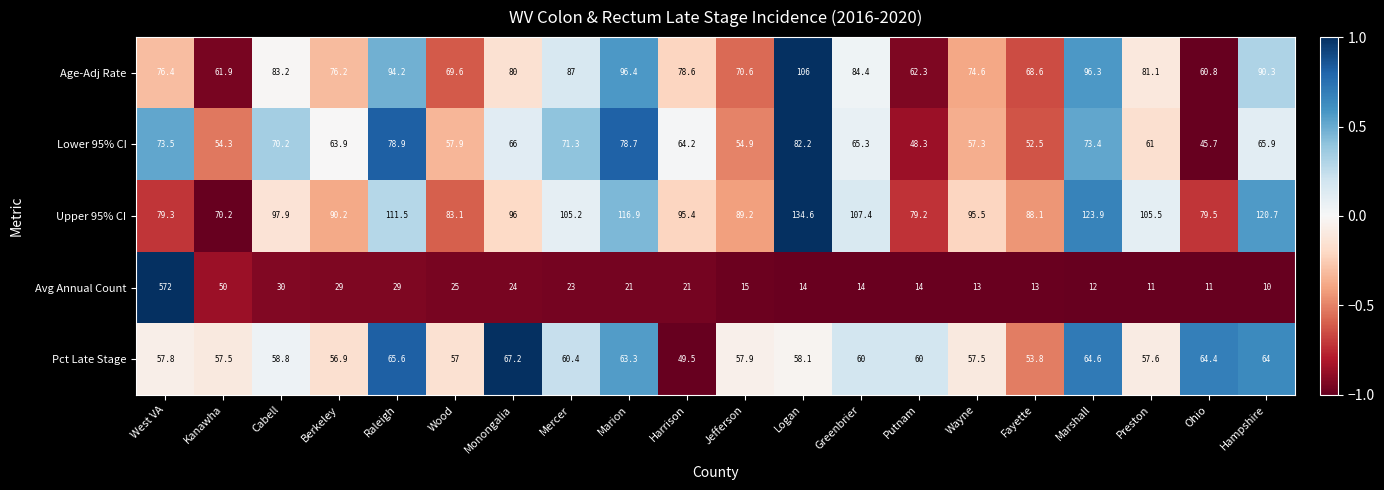

Is the value of Pct Late Stage at Jefferson greater than the value of Upper 95% CI at Hampshire?

No